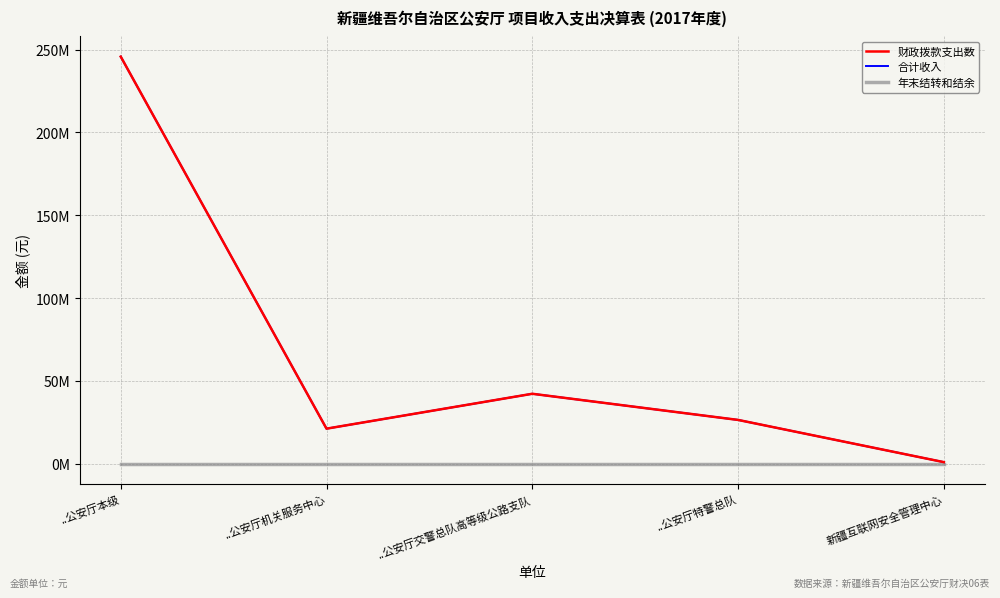

Is this an area chart (filled region under the line)?

No